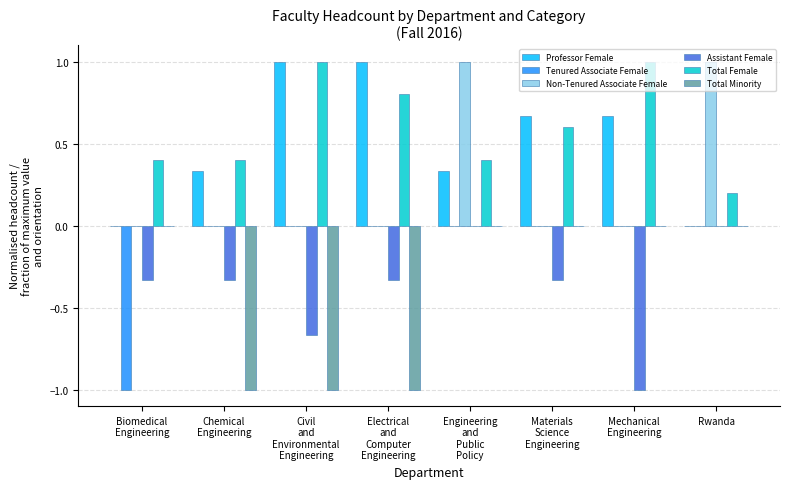

True or false: Total Female has a value of 1.0 at Mechanical
Engineering.

True